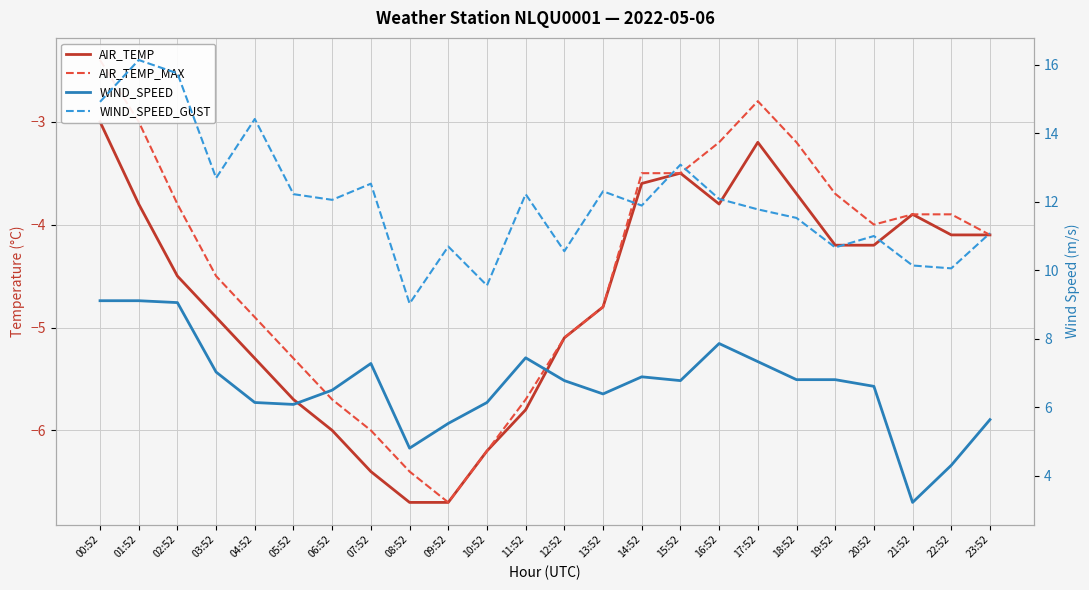

How many categories are shown in the chart?

24